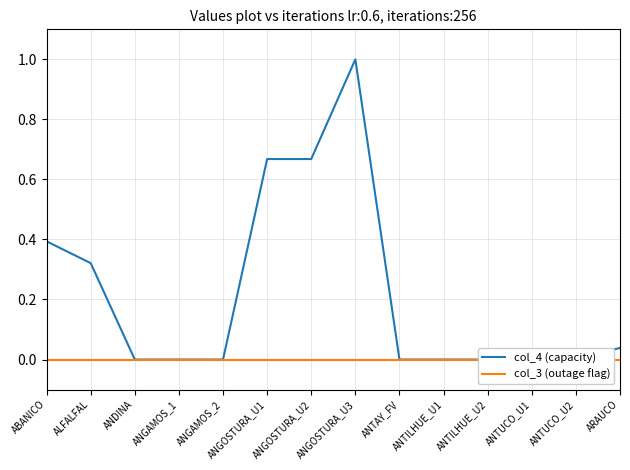

True or false: col_3 (outage flag) has a value of 0.0 at ARAUCO.

True